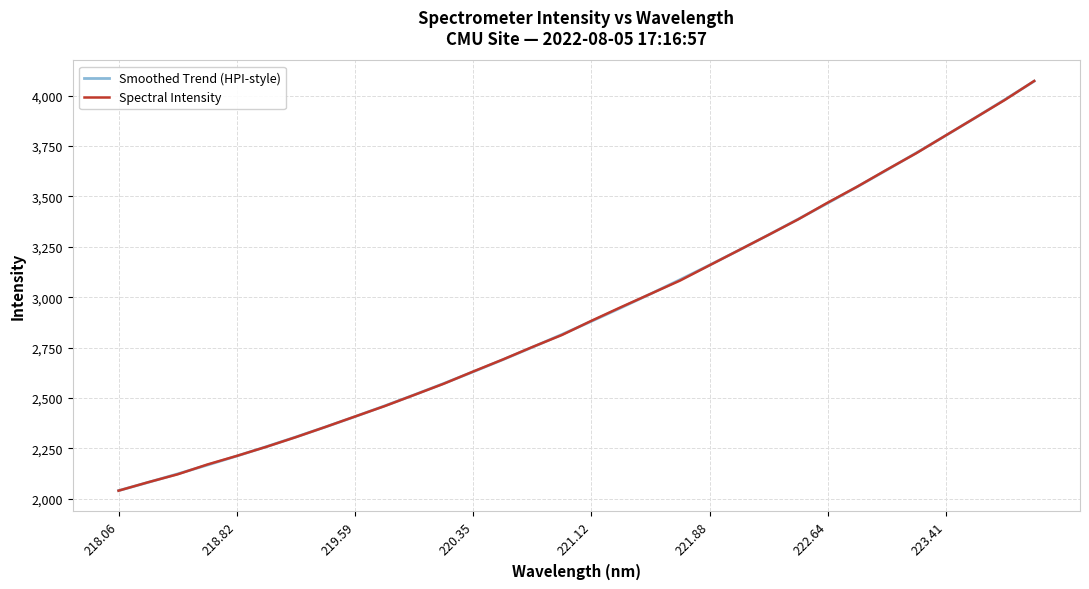

How many lines are shown in the chart?

2